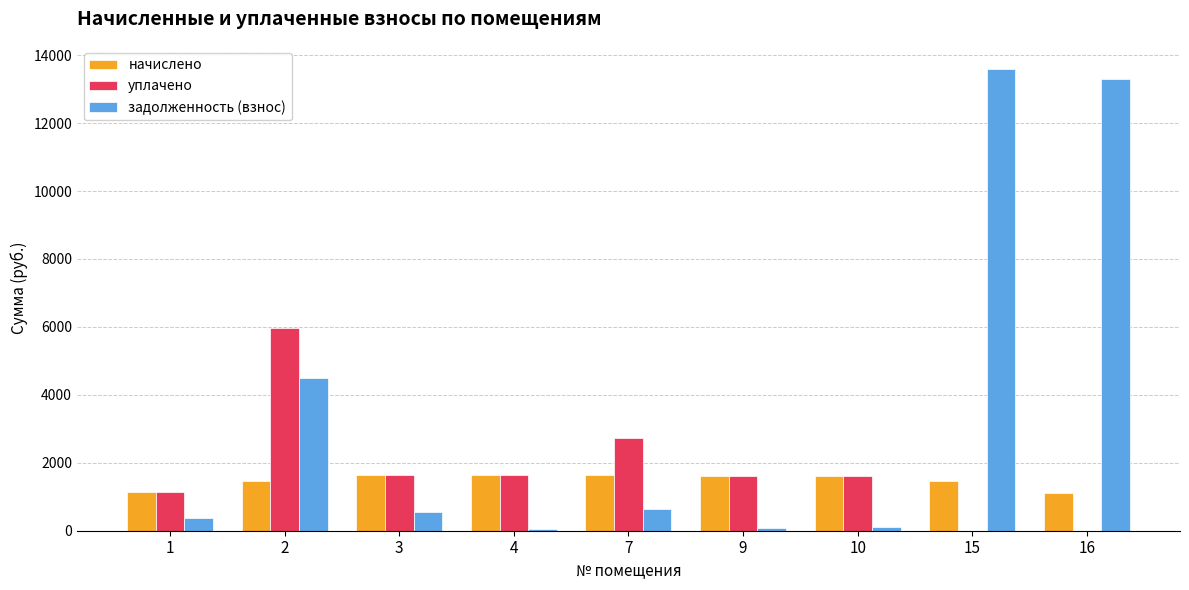

Which series has the largest total across all categories?

задолженность (взнос)